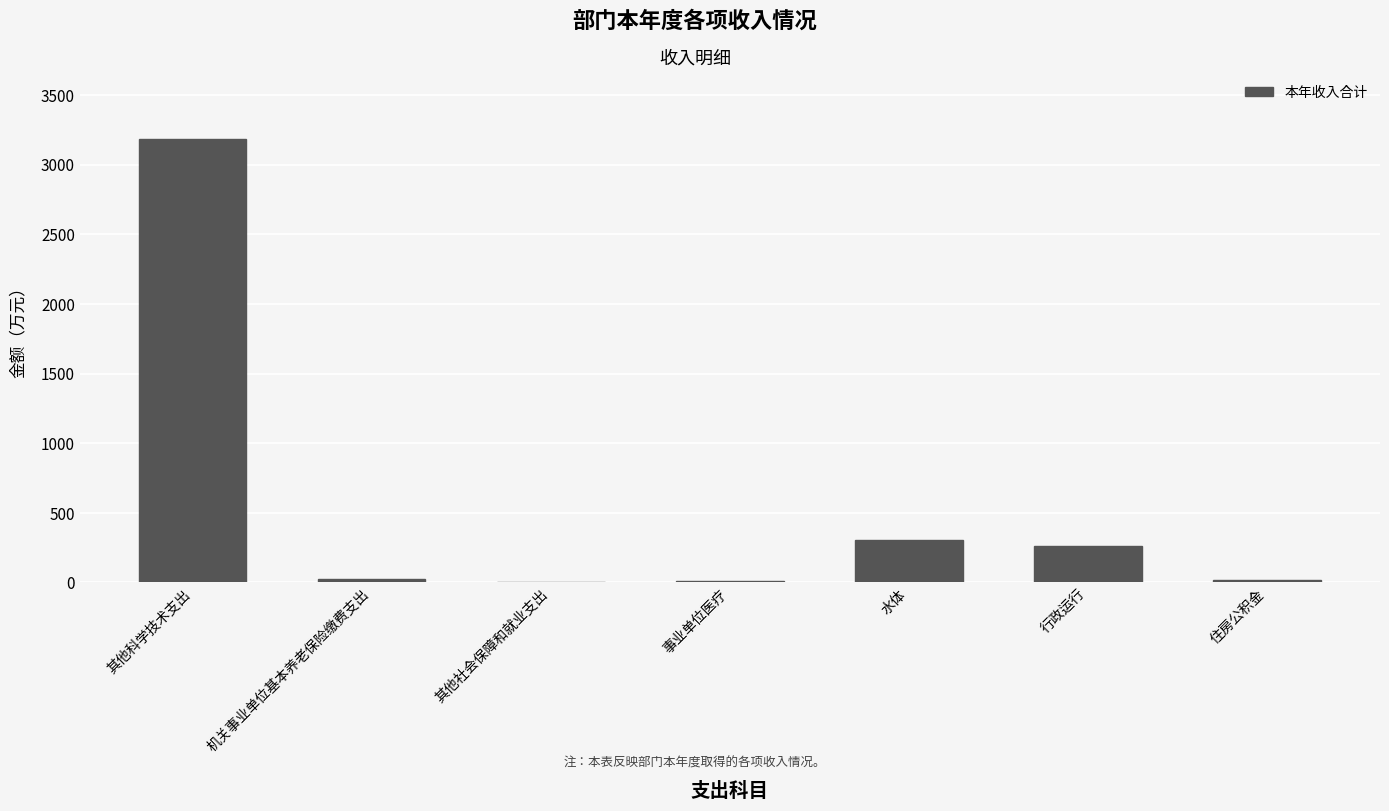

Which label corresponds to the largest value in the chart?

其他科学技术支出